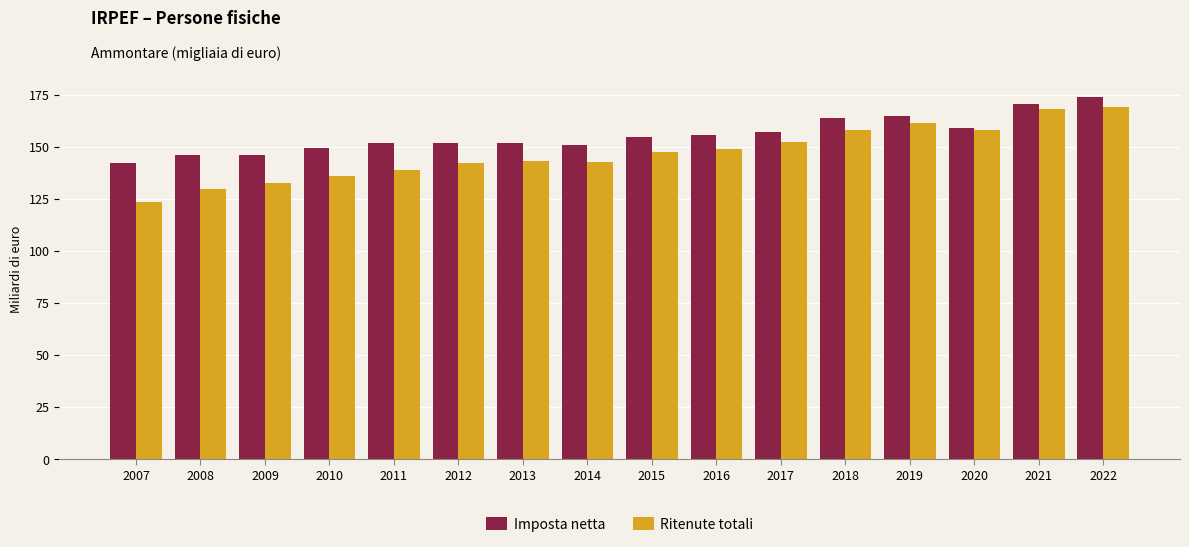

Which series changed the most between 2008 and 2015?

Ritenute totali